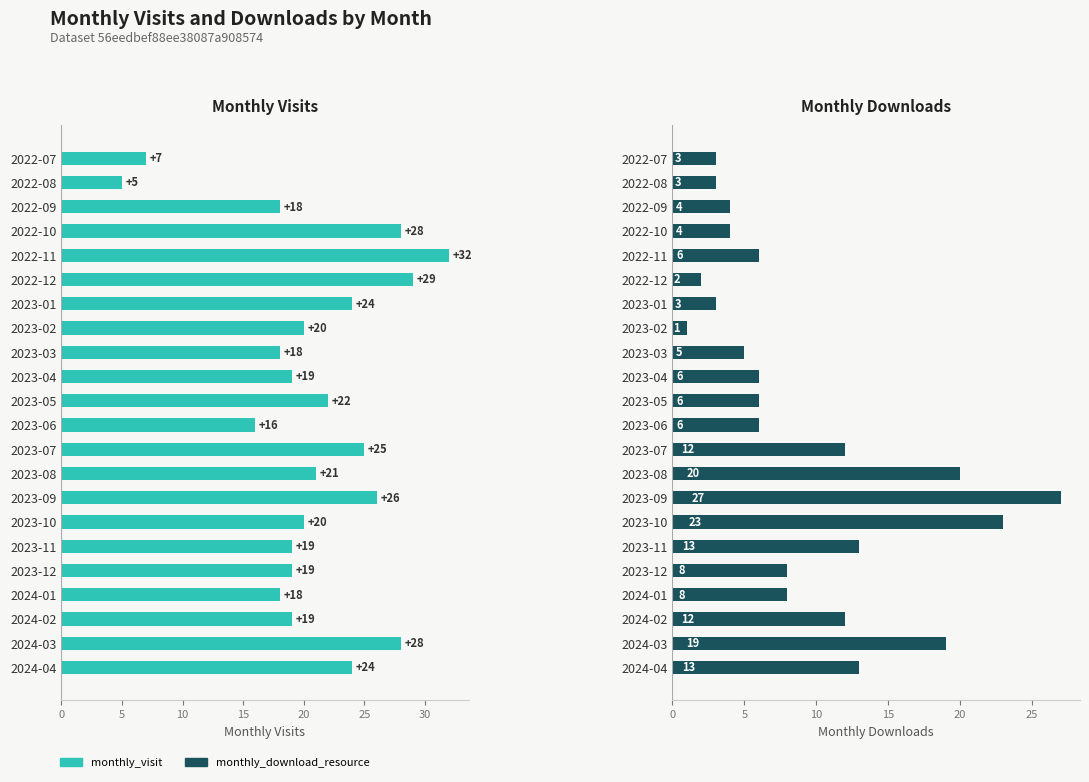

What is the difference between the maximum and minimum values in the monthly_download_resource series?

26